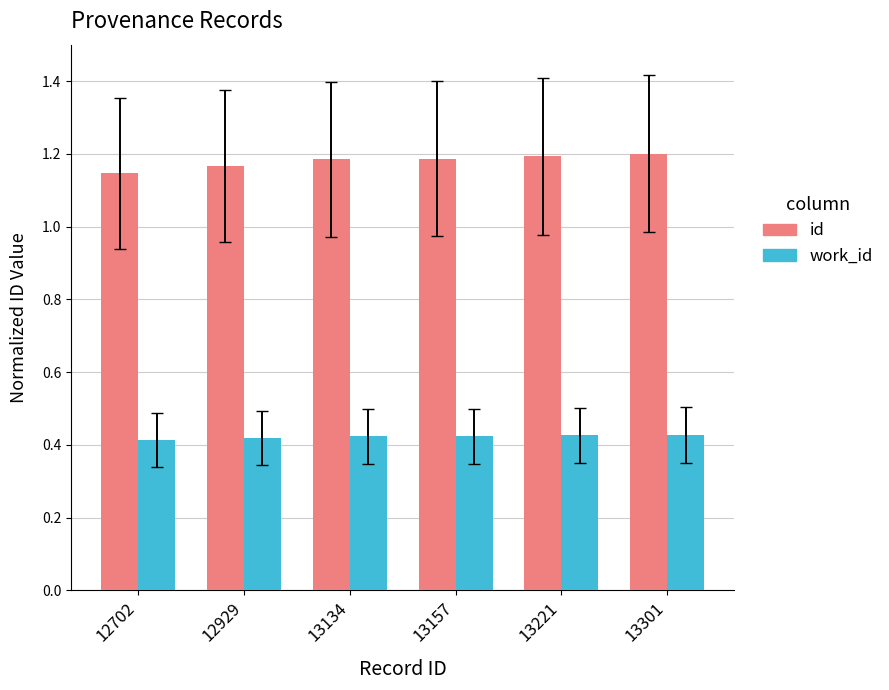

At how many categories does at least one series exceed 0?

6